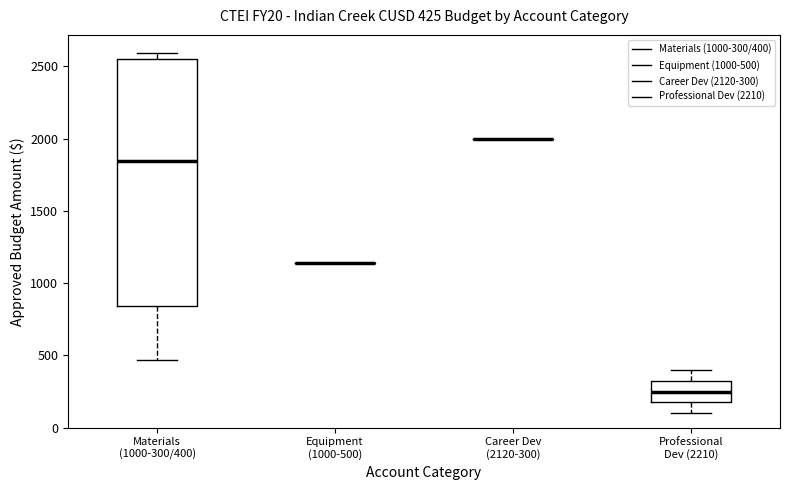

Comparing the boxes themselves (not the whiskers), which one is the tallest?

Materials (1000-300/400)